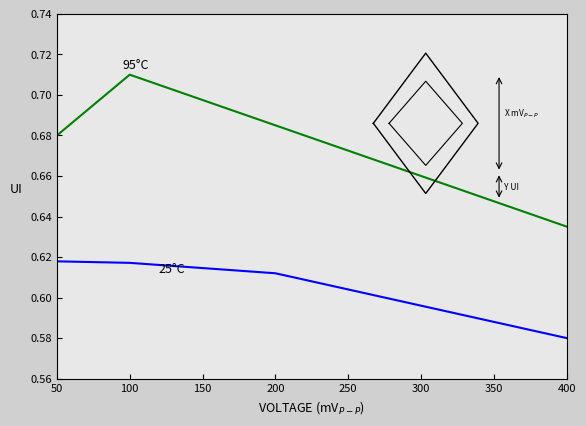

At which category is the sum across all series the highest?

100